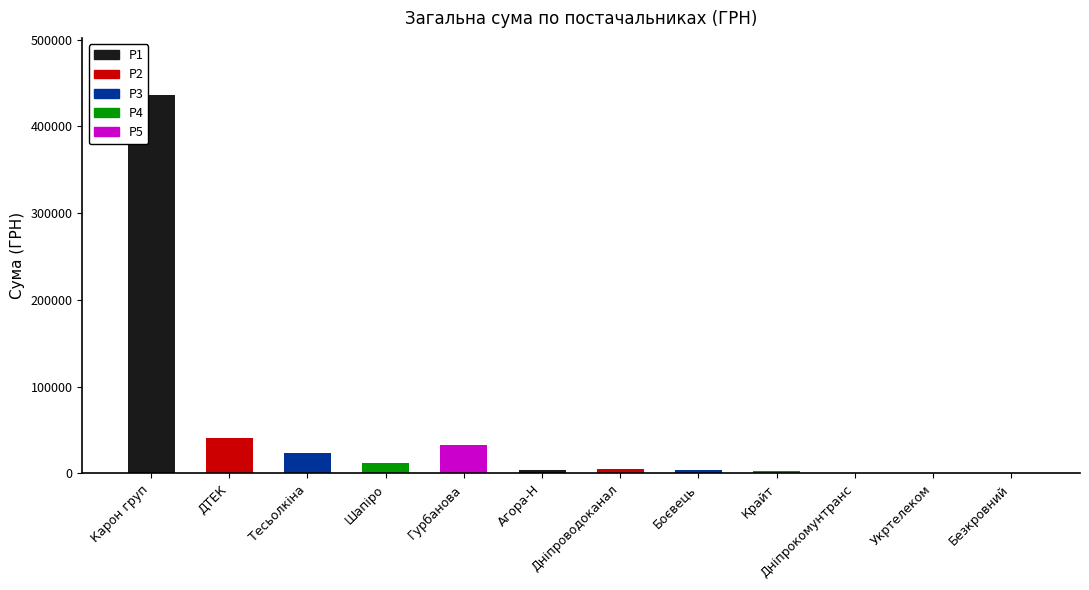

Is it true that the value at Тесьолкіна is 23400.0?

True